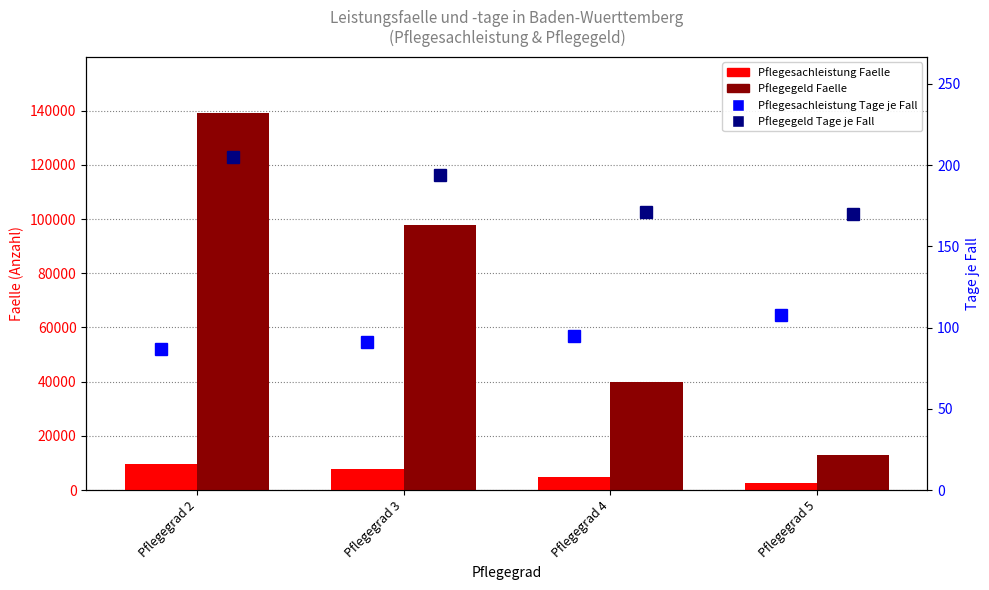

What is the spread (max minus min) of values at Pflegegrad 5?

12692.0